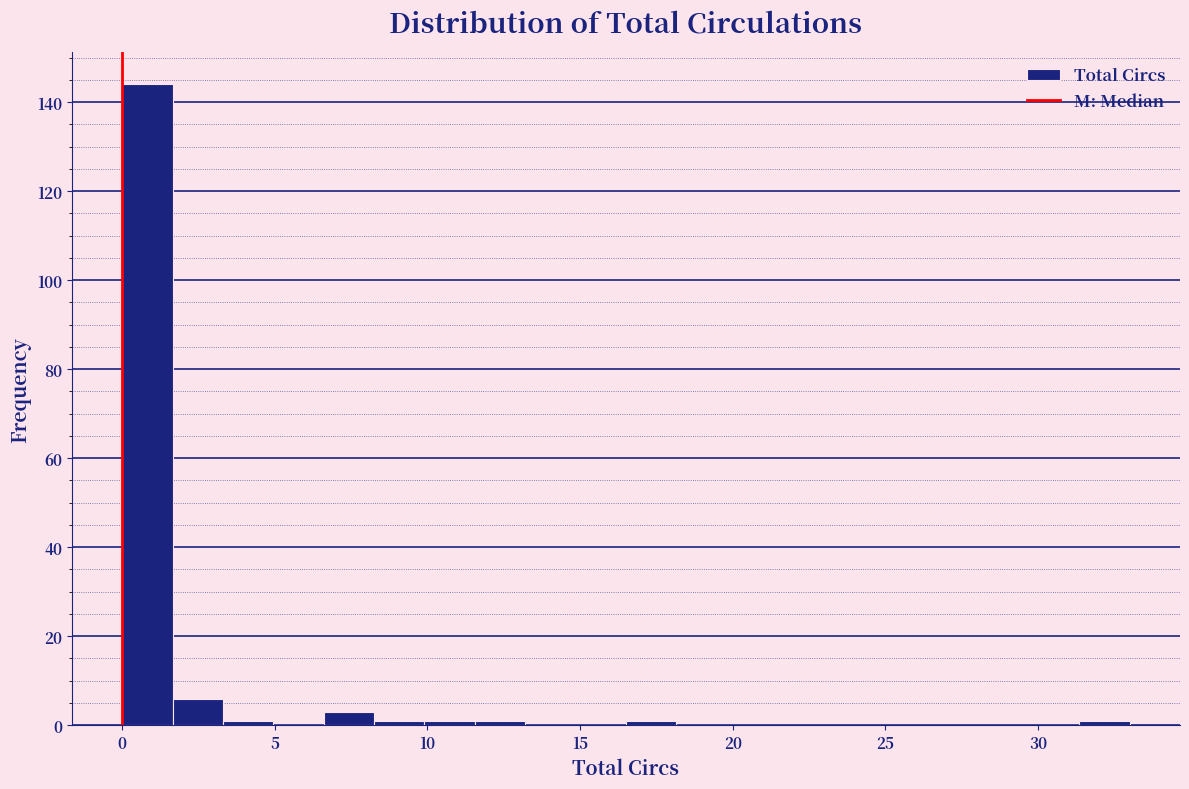

Read against the x-axis, roughly where is the centre of the tallest bar?

1.0